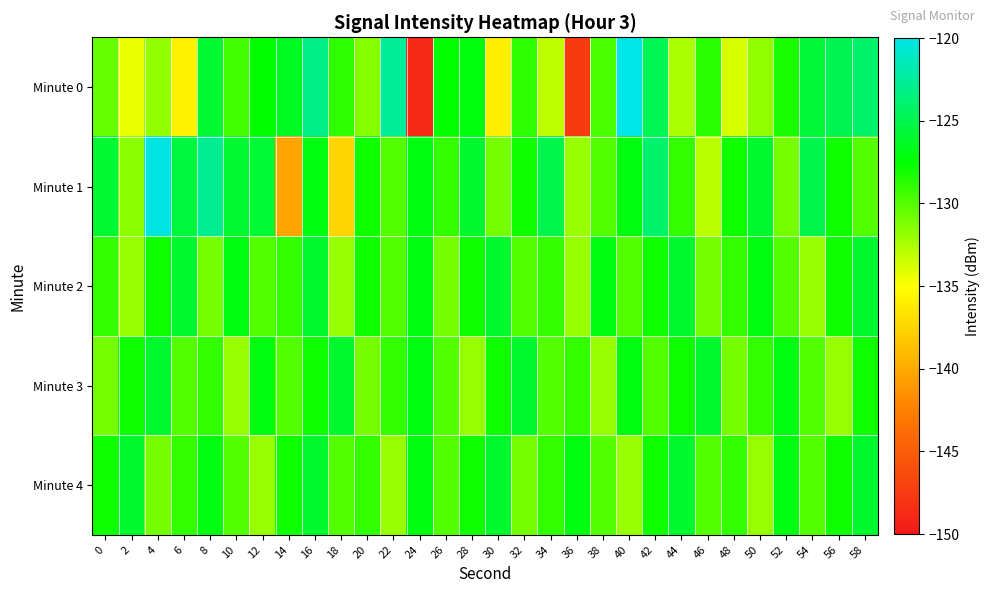

Reading right to left, what are all the values shown in this chart?

Minute 0: 58=-124.0	56=-124.8	54=-125.7	52=-128.3	50=-131.8	48=-133.8	46=-128.8	44=-132.5	42=-124.7	40=-120.0	38=-129.7	36=-147.4	34=-133.1	32=-128.9	30=-135.9	28=-127.1	26=-127.6	24=-148.8	22=-122.5	20=-131.4	18=-128.9	16=-123.0	14=-126.4	12=-127.5	10=-129.5	8=-125.9	6=-135.8	4=-131.8	2=-134.3	0=-130.5
Minute 1: 58=-130.0	56=-128.0	54=-125.0	52=-131.0	50=-126.0	48=-128.0	46=-133.0	44=-129.0	42=-124.0	40=-127.0	38=-130.0	36=-132.0	34=-125.0	32=-128.0	30=-131.0	28=-126.0	26=-129.0	24=-127.0	22=-130.0	20=-128.0	18=-137.4	16=-127.0	14=-140.3	12=-125.8	10=-125.9	8=-122.7	6=-125.4	4=-120.1	2=-131.6	0=-125.8
Minute 2: 58=-126.0	56=-128.0	54=-132.0	52=-130.0	50=-127.0	48=-129.0	46=-131.0	44=-126.0	42=-128.0	40=-130.0	38=-127.0	36=-132.0	34=-129.0	32=-130.0	30=-126.0	28=-128.0	26=-131.0	24=-127.0	22=-130.0	20=-128.0	18=-132.0	16=-126.0	14=-129.0	12=-130.0	10=-127.0	8=-131.0	6=-126.0	4=-128.0	2=-132.0	0=-129.0
Minute 3: 58=-128.0	56=-132.0	54=-130.0	52=-127.0	50=-129.0	48=-131.0	46=-126.0	44=-128.0	42=-130.0	40=-127.0	38=-132.0	36=-129.0	34=-130.0	32=-126.0	30=-128.0	28=-132.0	26=-130.0	24=-127.0	22=-129.0	20=-131.0	18=-126.0	16=-128.0	14=-130.0	12=-127.0	10=-132.0	8=-129.0	6=-130.0	4=-126.0	2=-128.0	0=-131.0
Minute 4: 58=-126.0	56=-128.0	54=-130.0	52=-127.0	50=-132.0	48=-129.0	46=-130.0	44=-126.0	42=-128.0	40=-132.0	38=-130.0	36=-127.0	34=-129.0	32=-131.0	30=-126.0	28=-128.0	26=-130.0	24=-127.0	22=-132.0	20=-129.0	18=-130.0	16=-126.0	14=-128.0	12=-132.0	10=-130.0	8=-127.0	6=-129.0	4=-131.0	2=-126.0	0=-128.0